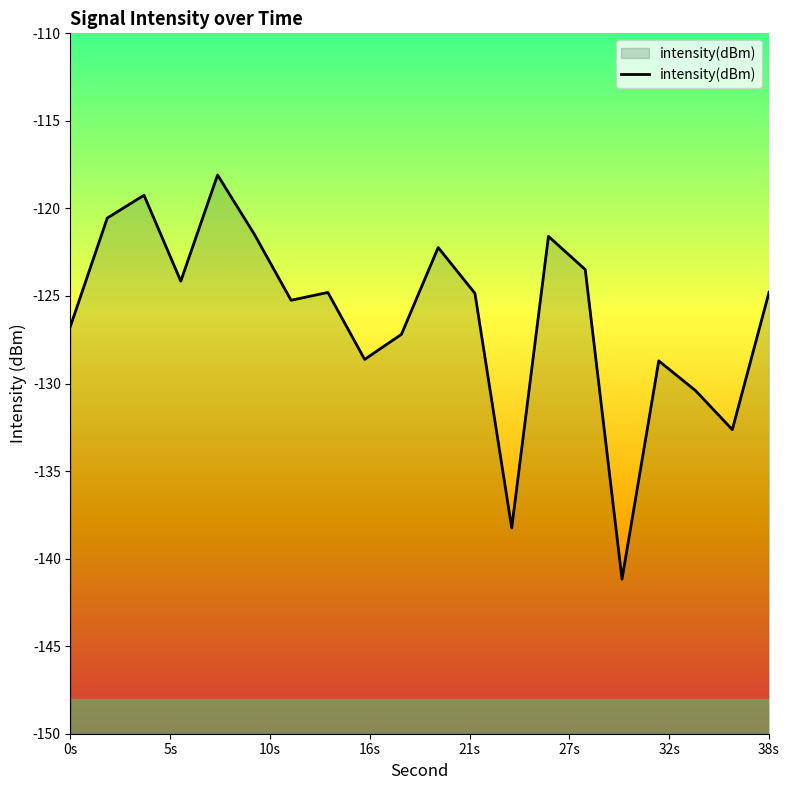

What is the greatest value displayed?

-118.1